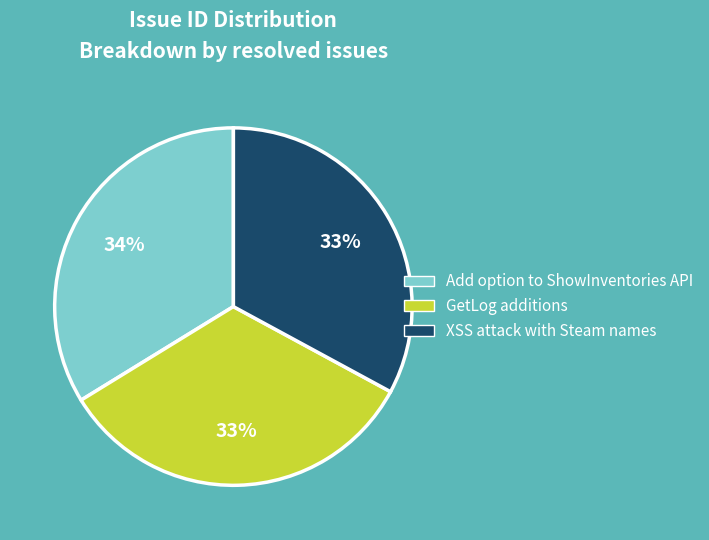

To the nearest percent, what is the combined percentage of XSS attack with Steam names and Add option to ShowInventories API?

67%